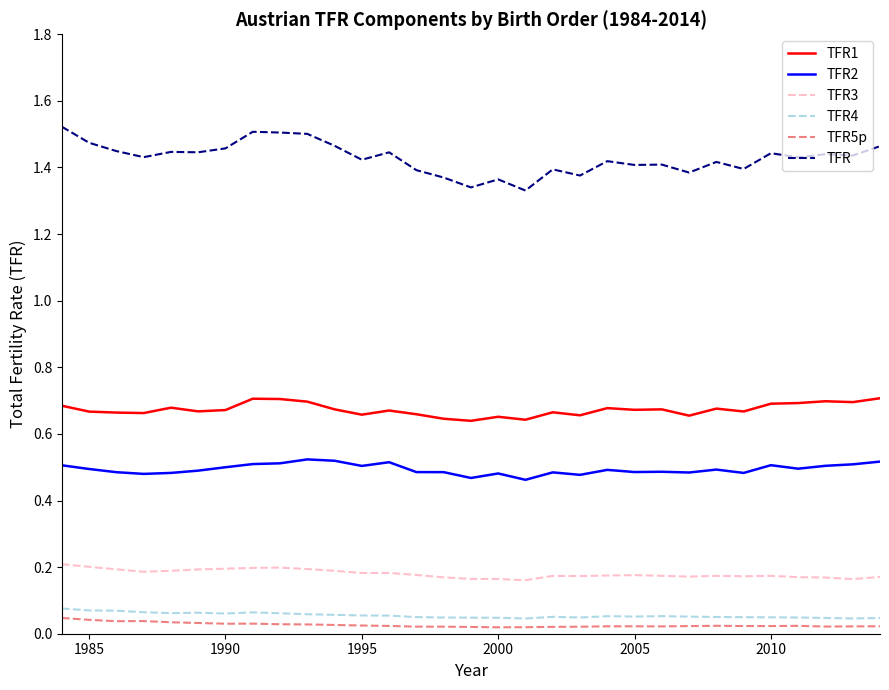

Count the number of data series in this chart.

6